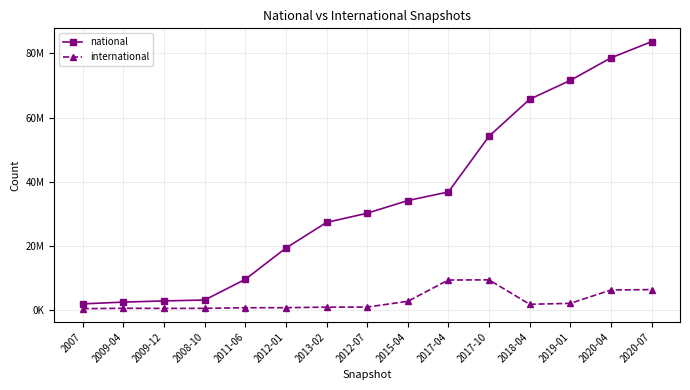

True or false: international and national intersect in this chart.

False